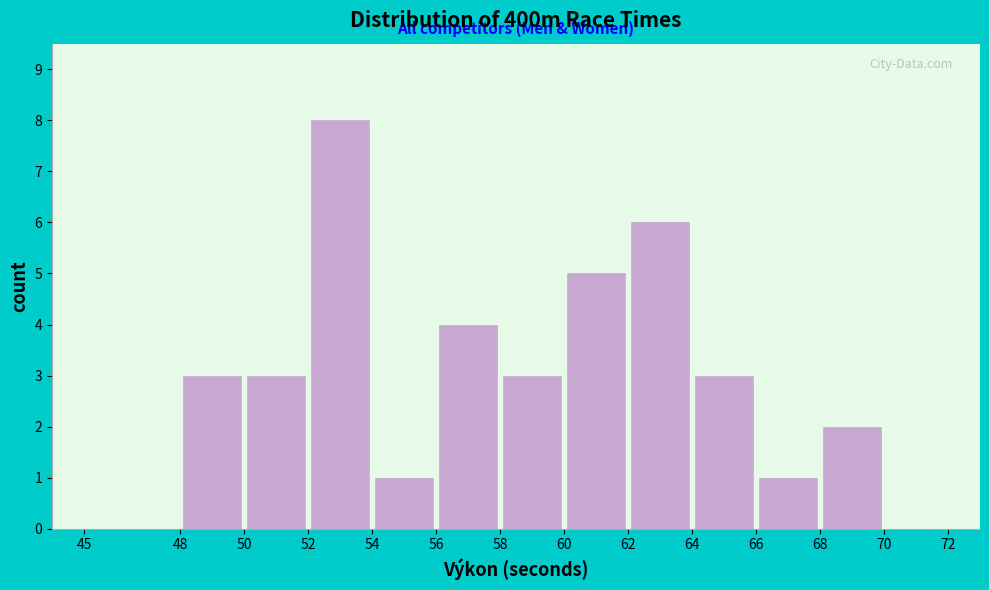

What is the height of the bar covering 56 to 58 on the x-axis? The values are not printed on the chart, so give them approximately, as read against the axis.

4